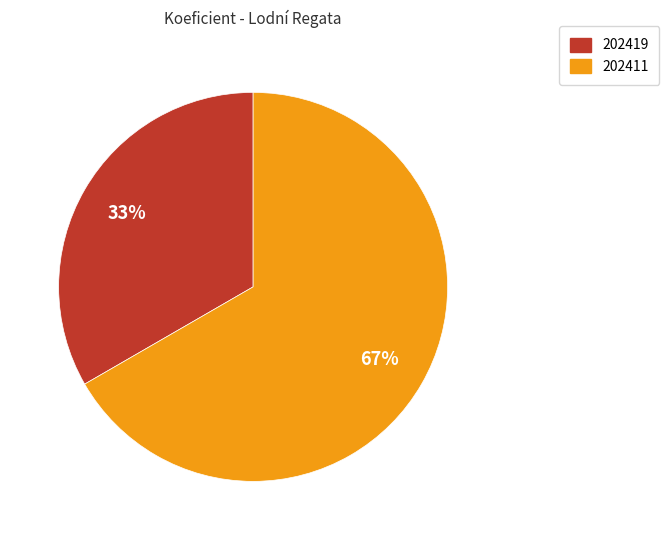

What percentage is the 202419 slice, to the nearest percent?

33%